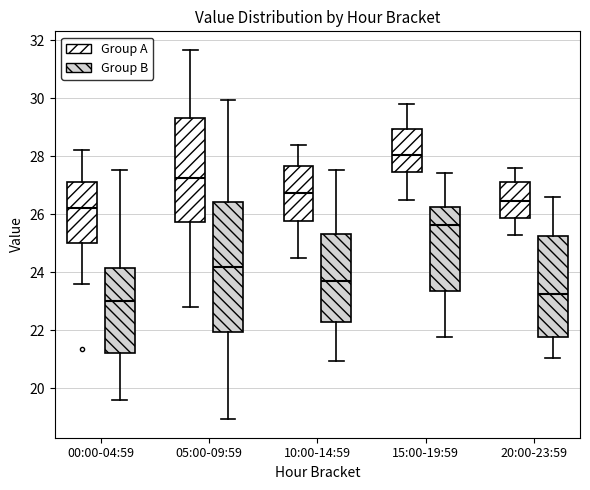

Which box's median line is the lowest?

00:00-04:59 (Group B)